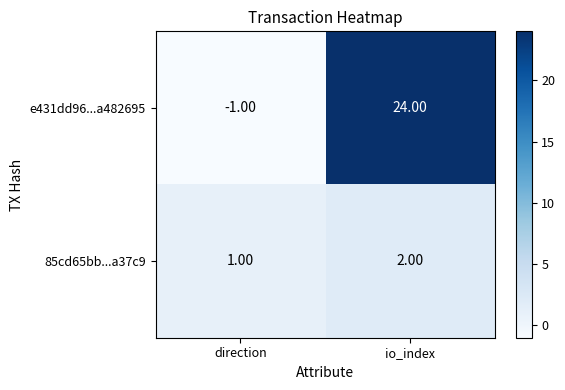

Which series has the widest spread of values?

e431dd96...a482695